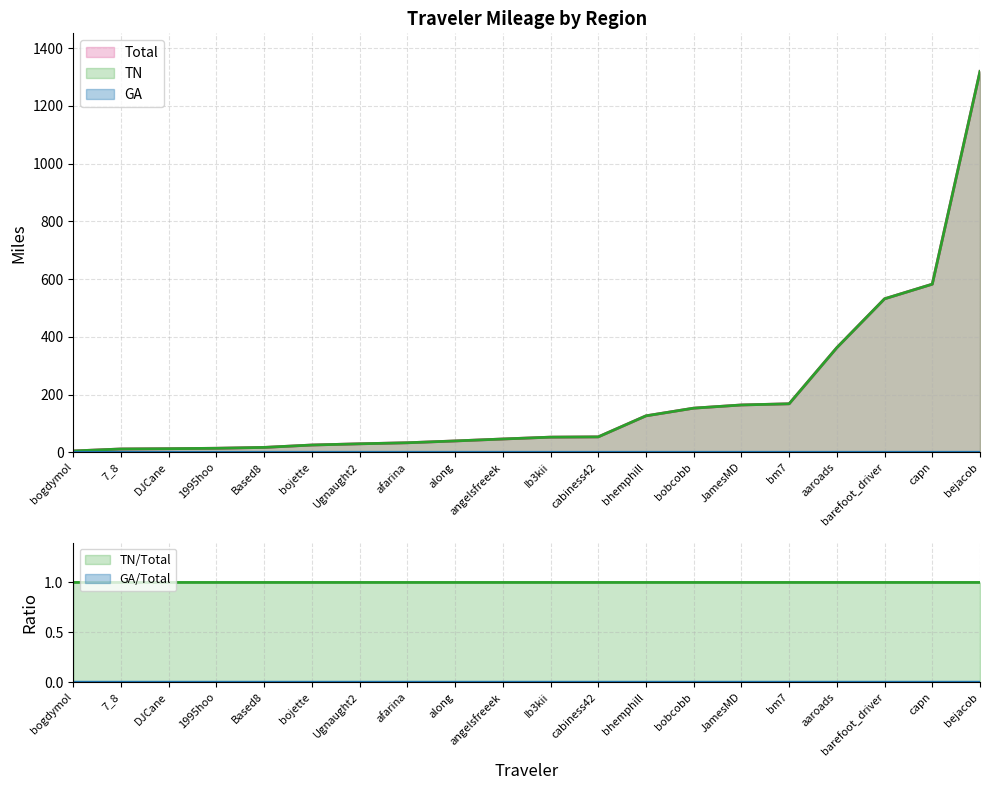

How many GA values are between 0 and 1?

20